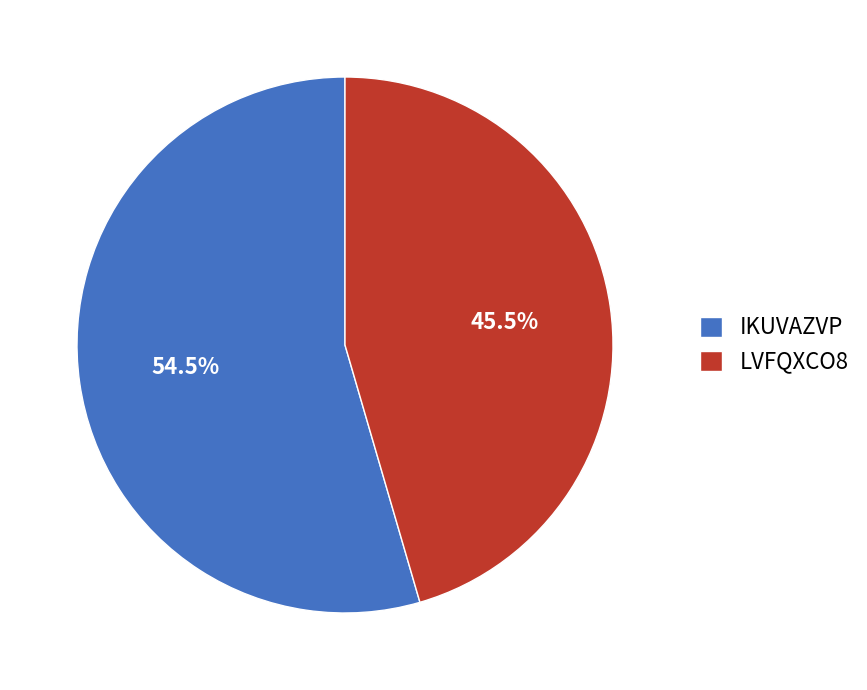

Rank the categories by value from lowest to highest.

LVFQXCO8, IKUVAZVP